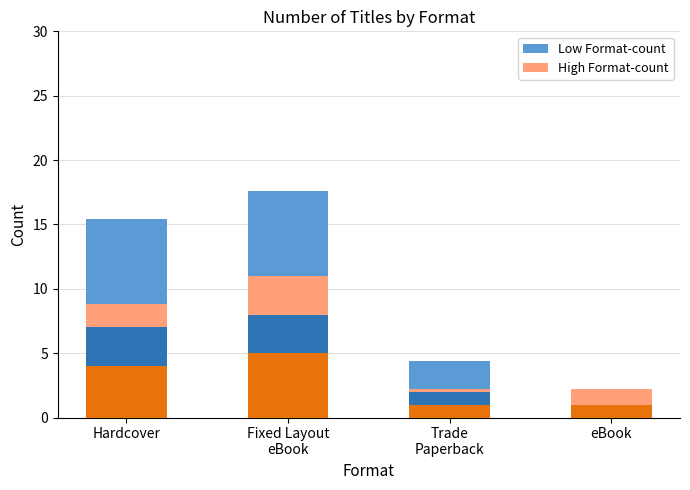

True or false: High Format-count has a value of 2.2 at Trade
Paperback.

True